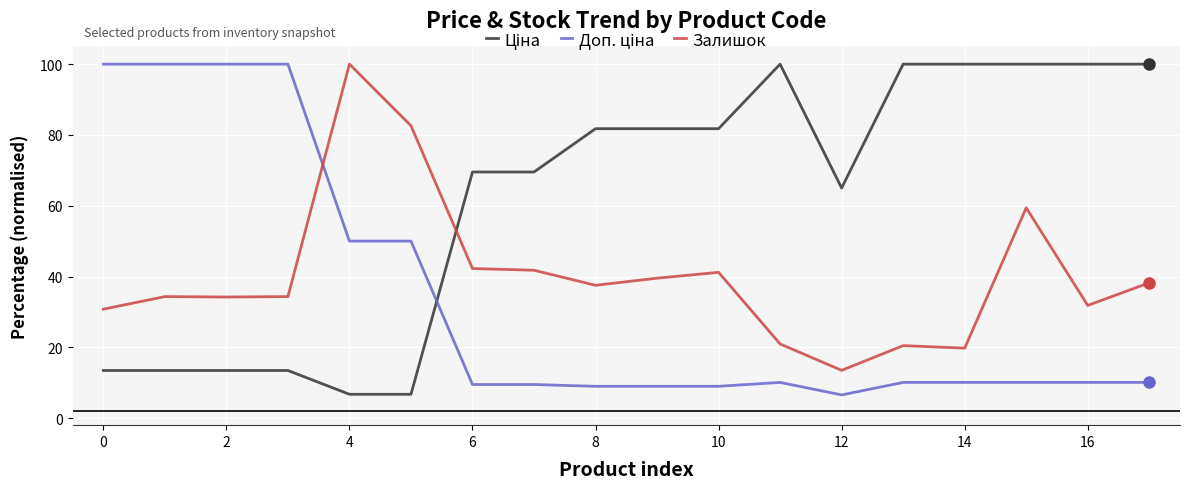

What is the maximum value shown in the chart?

100.0